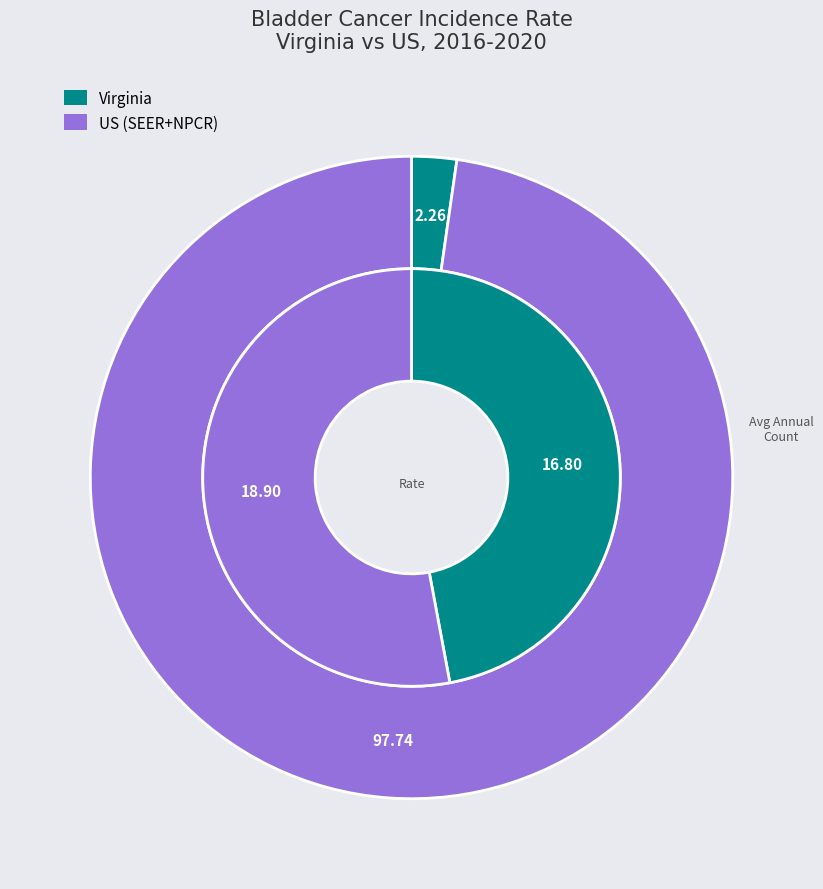

What is the total percentage of US (SEER+NPCR) and Virginia?

100.0%